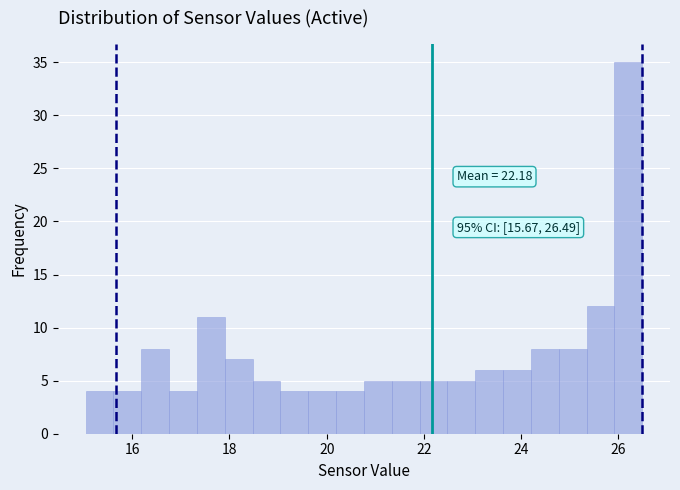

Read against the x-axis, roughly where is the centre of the tallest bar?

26.2